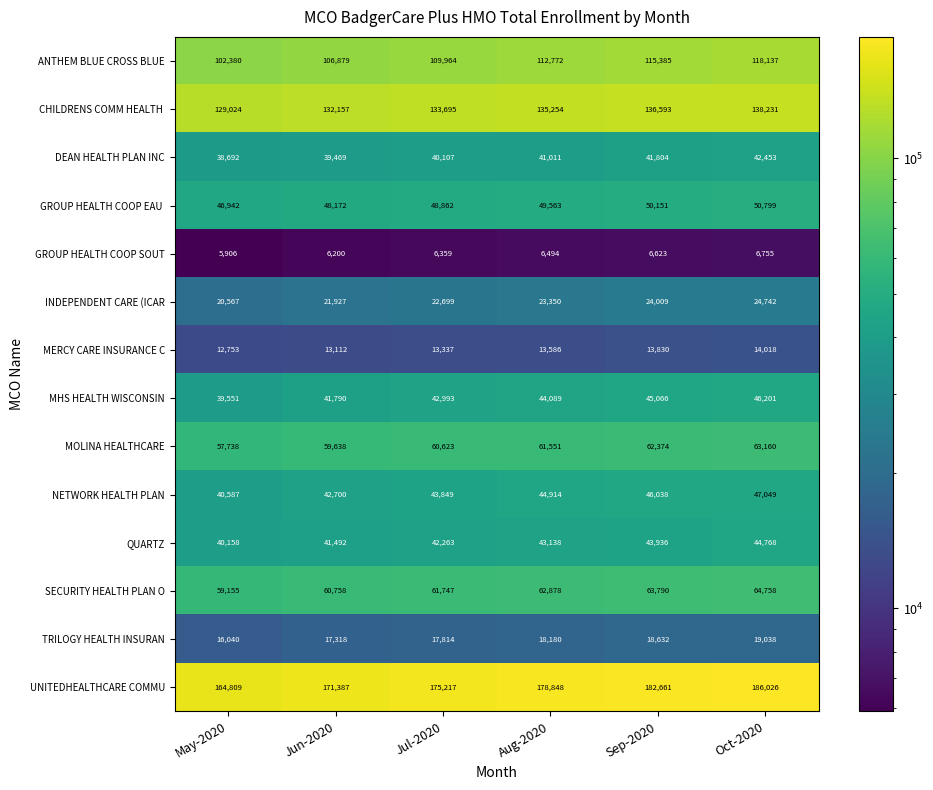

Which series has the largest total across all categories?

UNITEDHEALTHCARE COMMU